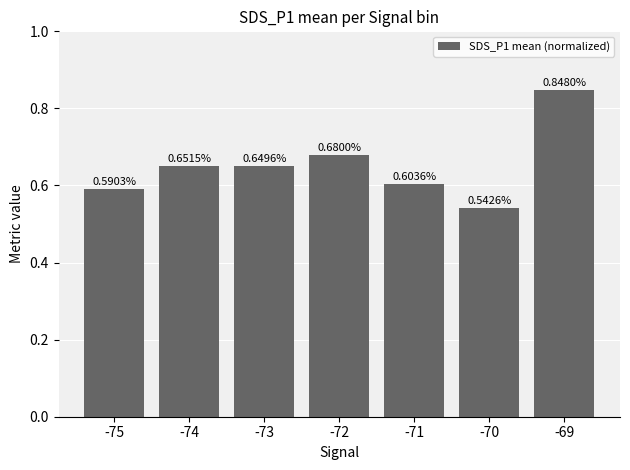

Rank the categories by value from highest to lowest.

-69, -72, -74, -73, -71, -75, -70